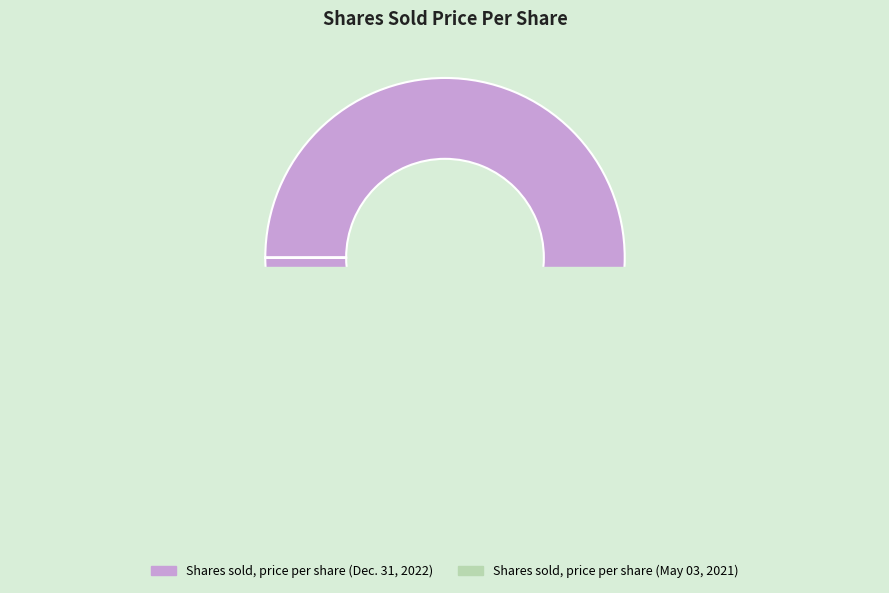

To the nearest percent, what is the average slice percentage?

50%